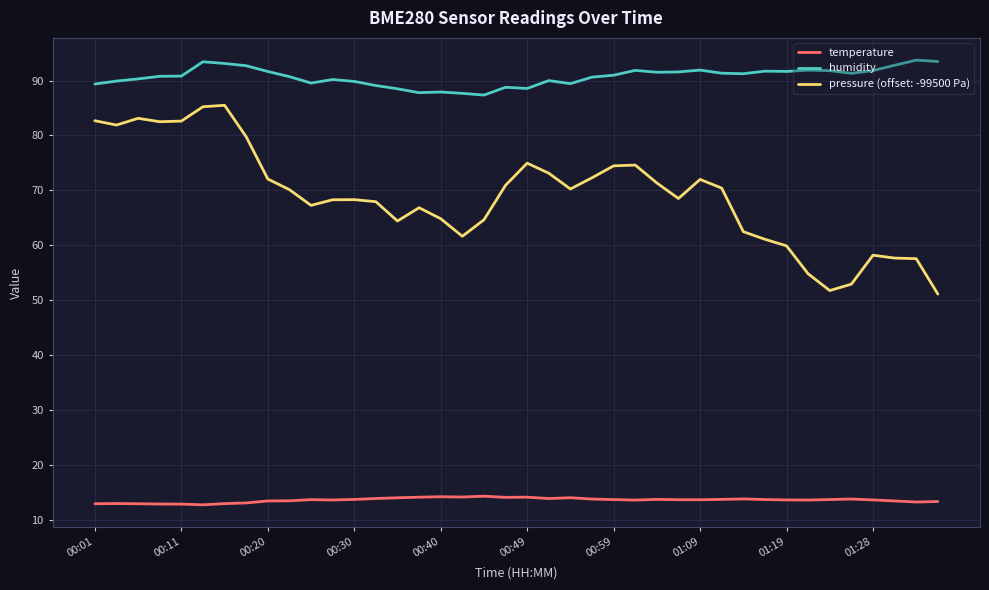

Rank the series by their maximum value, from lowest to highest.

temperature, pressure (offset: -99500 Pa), humidity